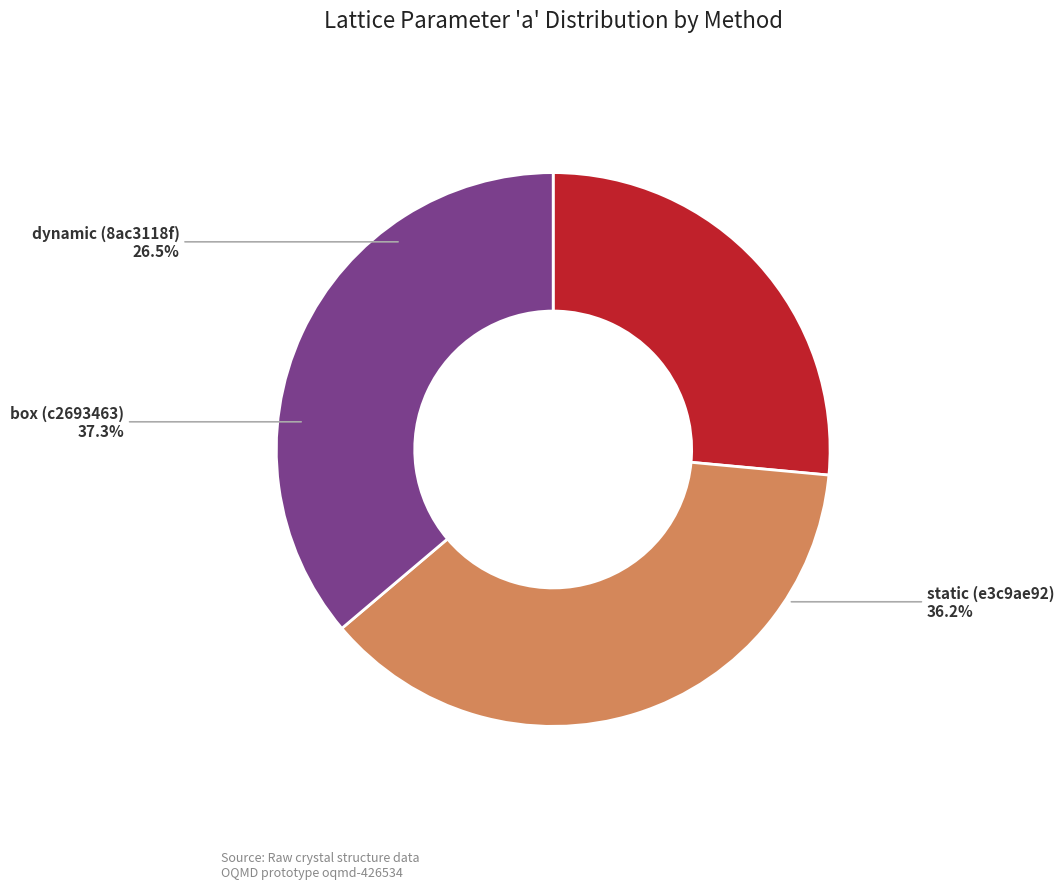

To the nearest percent, what is the combined percentage of dynamic (8ac3118f) and box (c2693463)?

64%